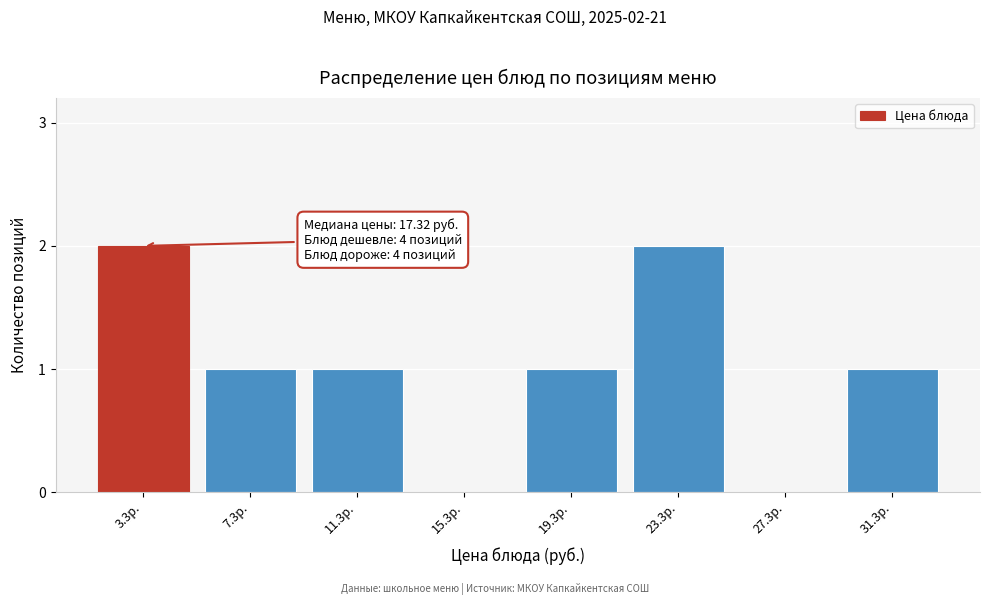

Reading left to right, extract all data points from this chart.

3.3р.=2	7.3р.=1	11.3р.=1	15.3р.=0	19.3р.=1	23.3р.=2	27.3р.=0	31.3р.=1